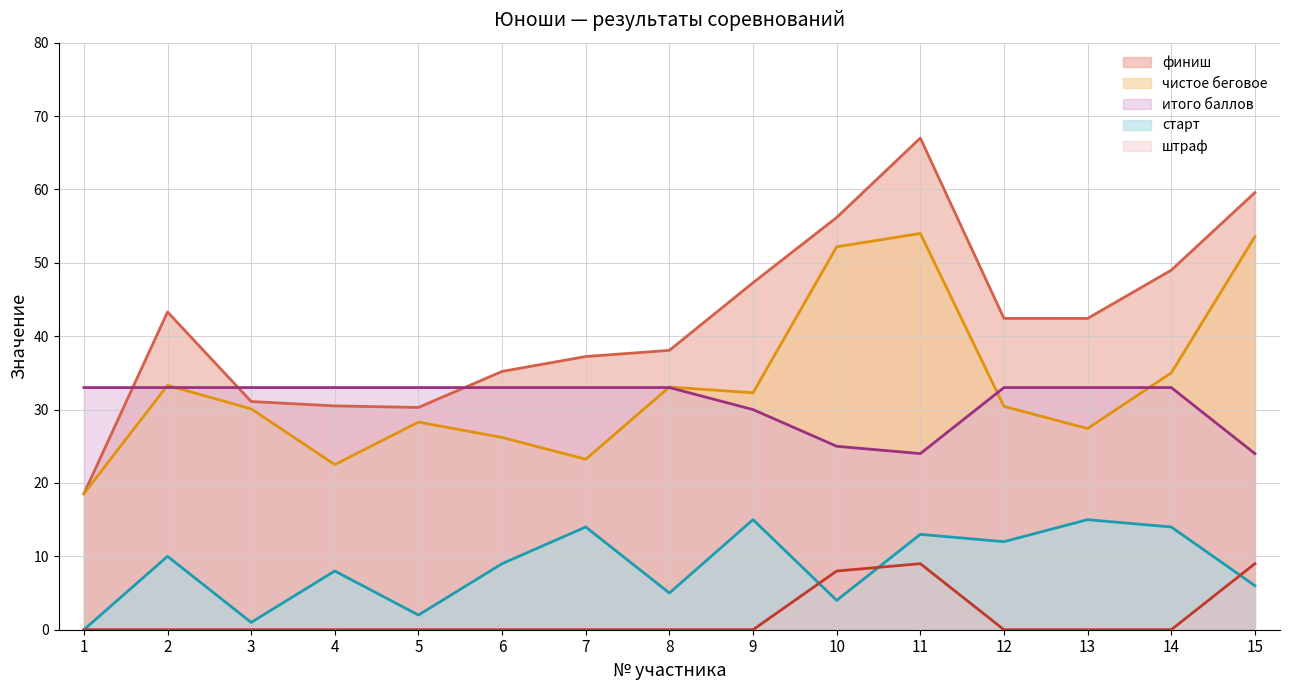

Is the value of чистое беговое at 8 greater than the value of финиш at 6?

No